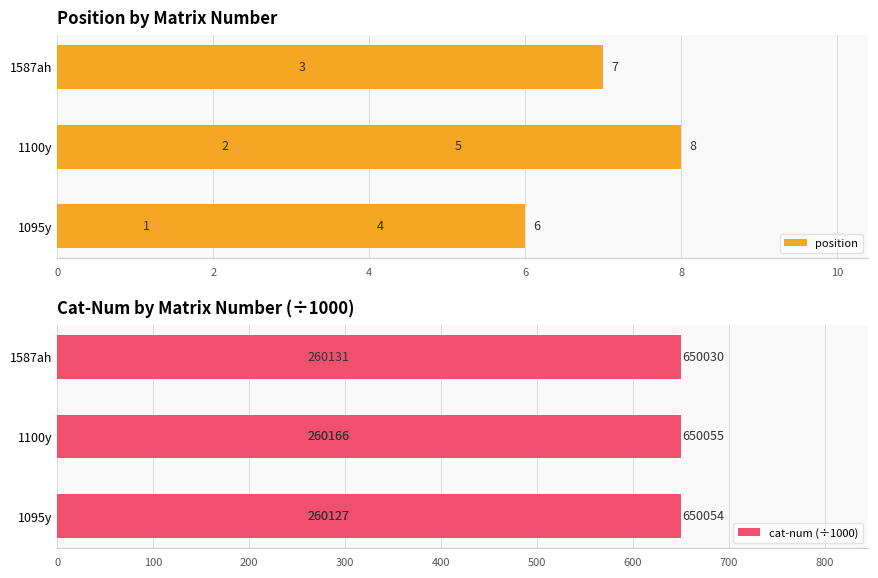

What is the minimum value for position?

1.0